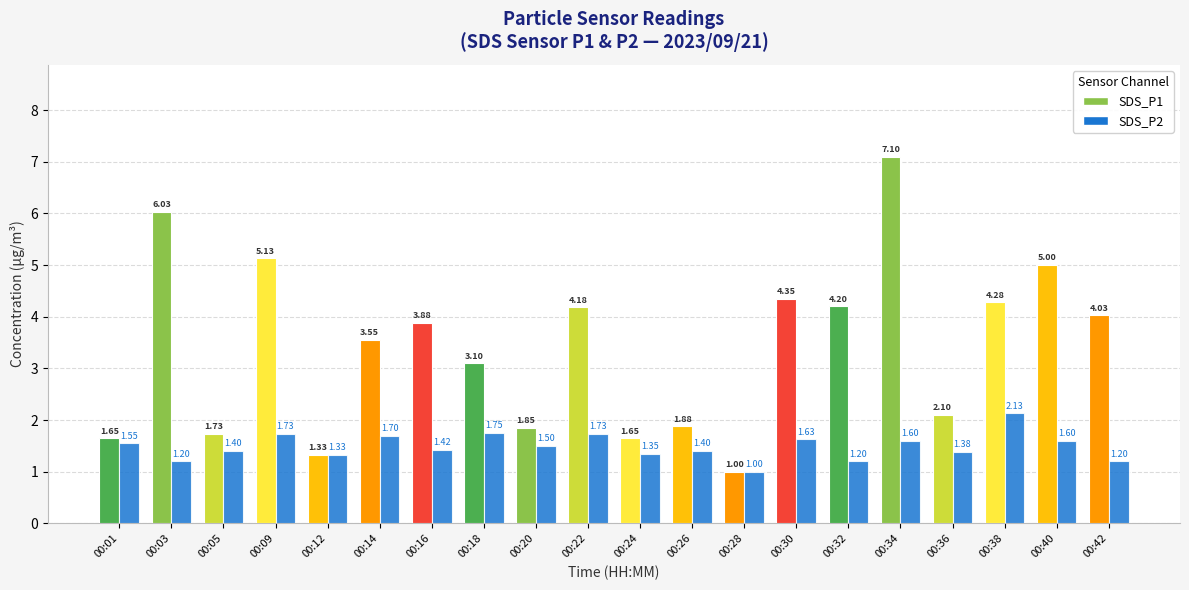

Rank the series at 00:24 from highest to lowest value.

SDS_P1, SDS_P2